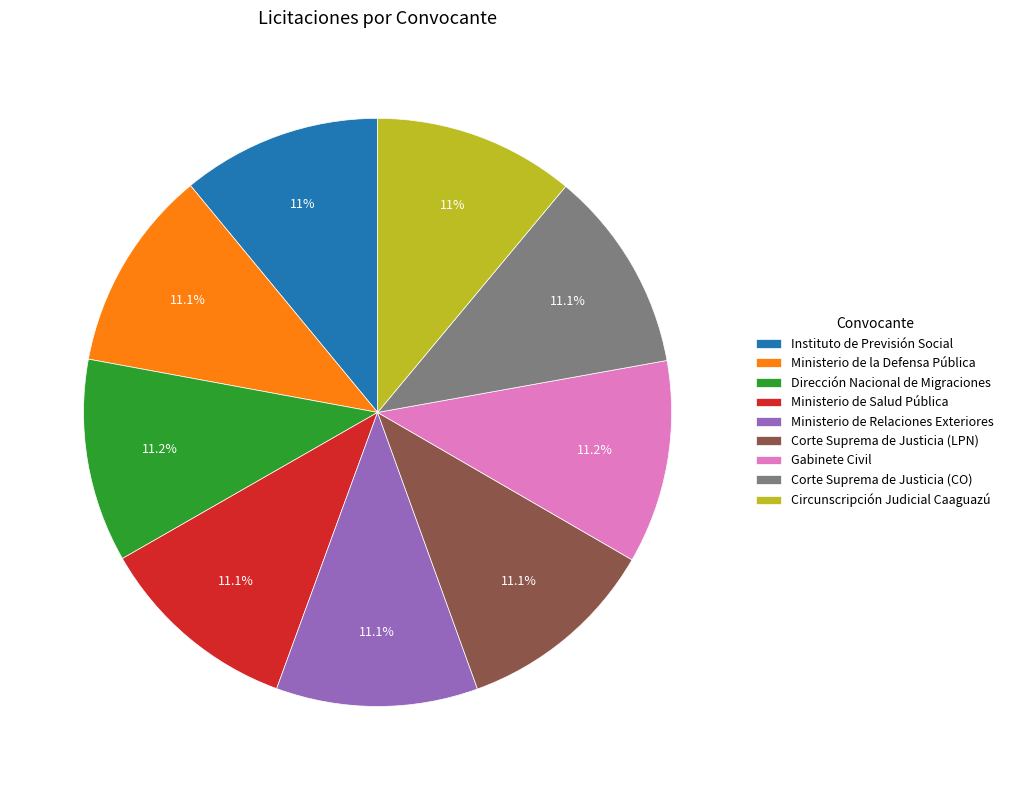

Approximately how many times larger is the value at Corte Suprema de Justicia (LPN) compared to Ministerio de Salud Pública?

1.0